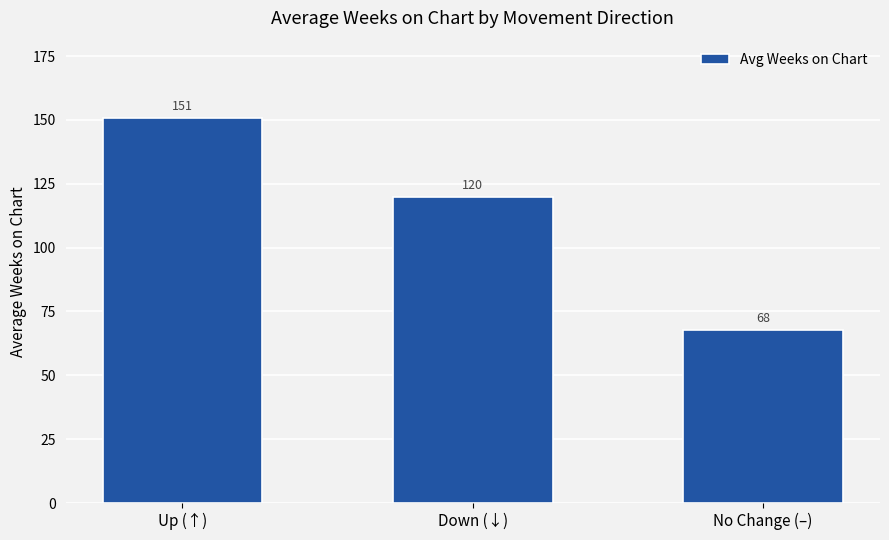

True or false: the data shows 37.3 at Up (↑).

False